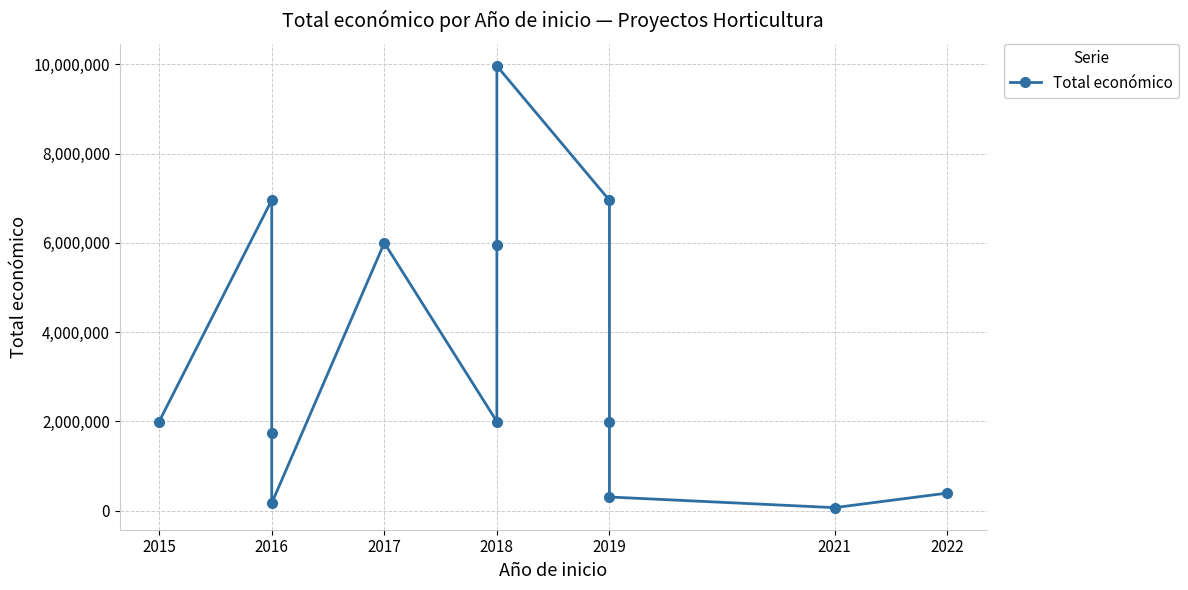

What is the average value?

3424381